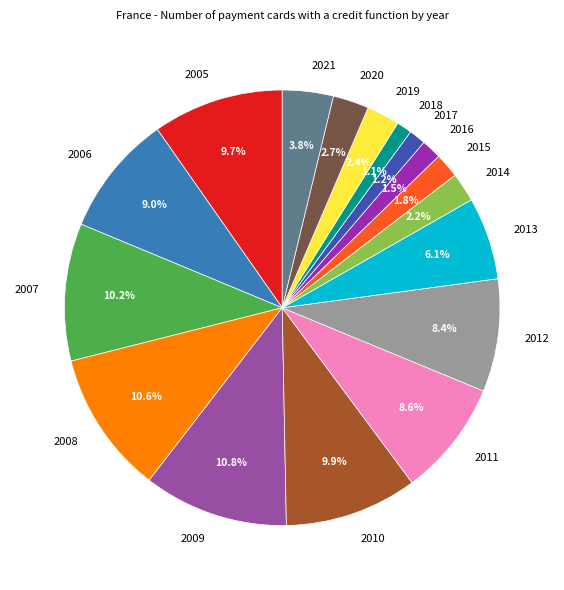

Approximately how many times larger is the value at 2016 compared to 2012?

0.2